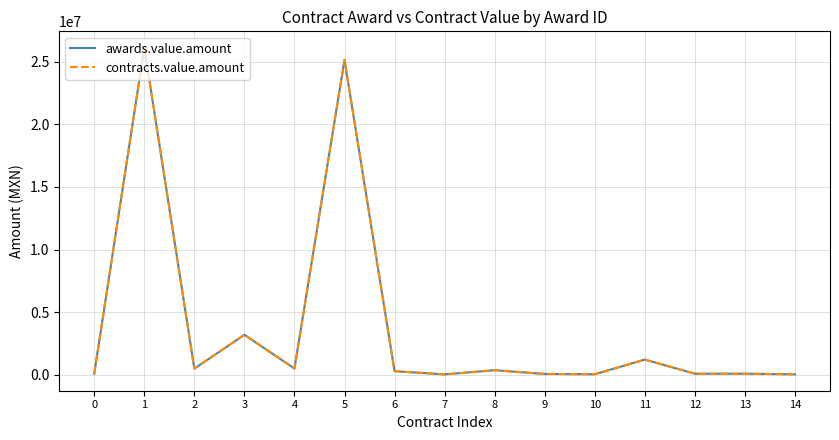

Does the chart display data point markers on the line(s)?

No